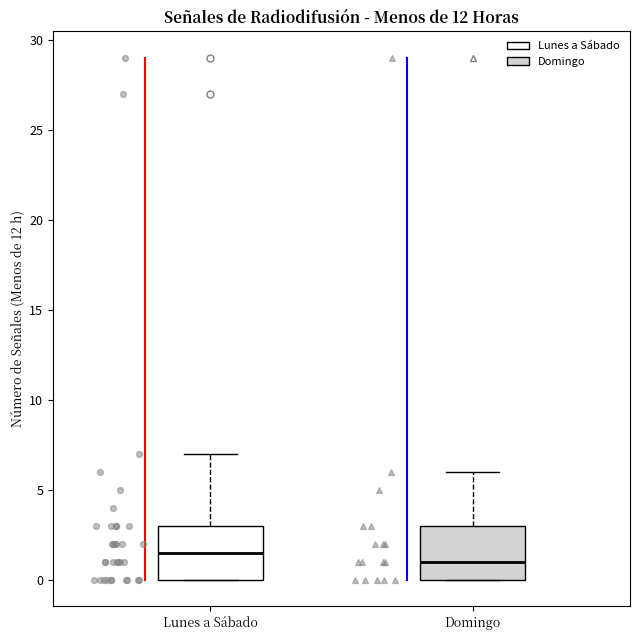

Reading left to right, transcribe this box plot: for each box, give where its median line is, the range the box spans, and where its two whiskers end, as read against the y-axis. The values are not printed on the chart, so give them approximately, as read against the axis.

Lunes a Sábado: median 1.5, box 0.0 to 3.0, whiskers 0.0 to 7.0
Domingo: median 1.0, box 0.0 to 3.0, whiskers 0.0 to 6.0